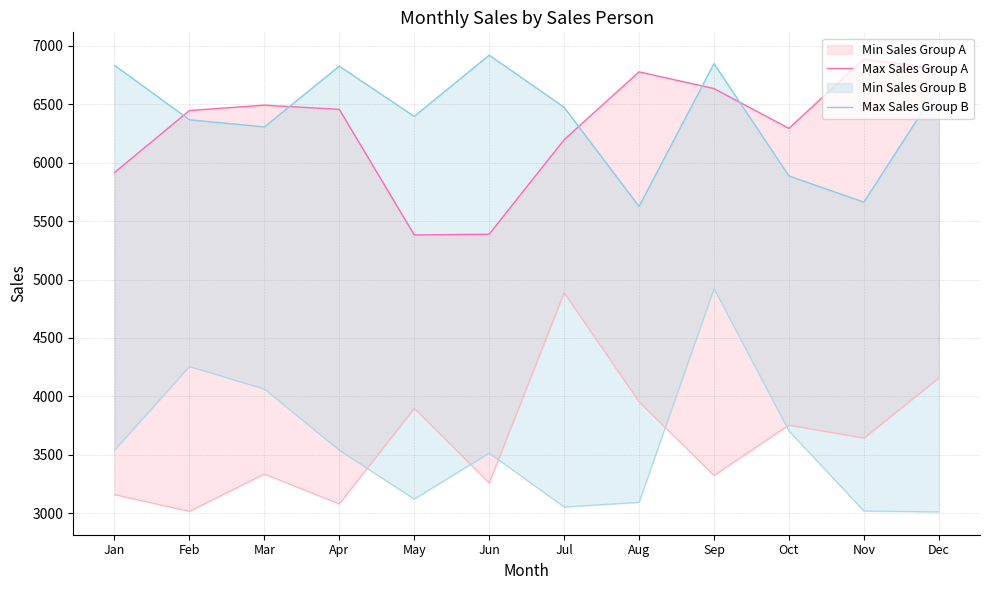

At which category is the sum across all series the highest?

Sep